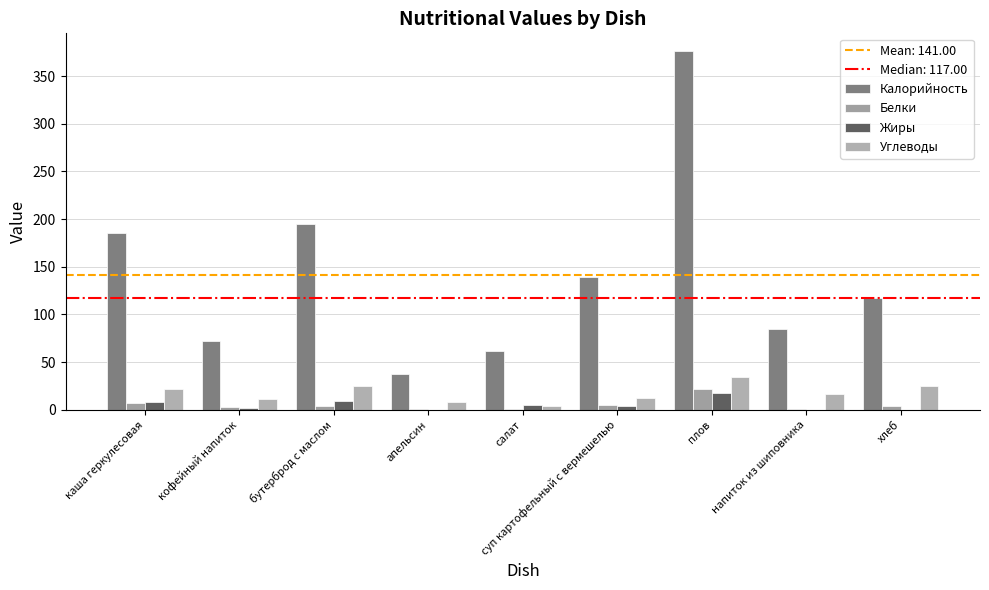

Are the bars grouped side by side (vs. stacked)?

Yes